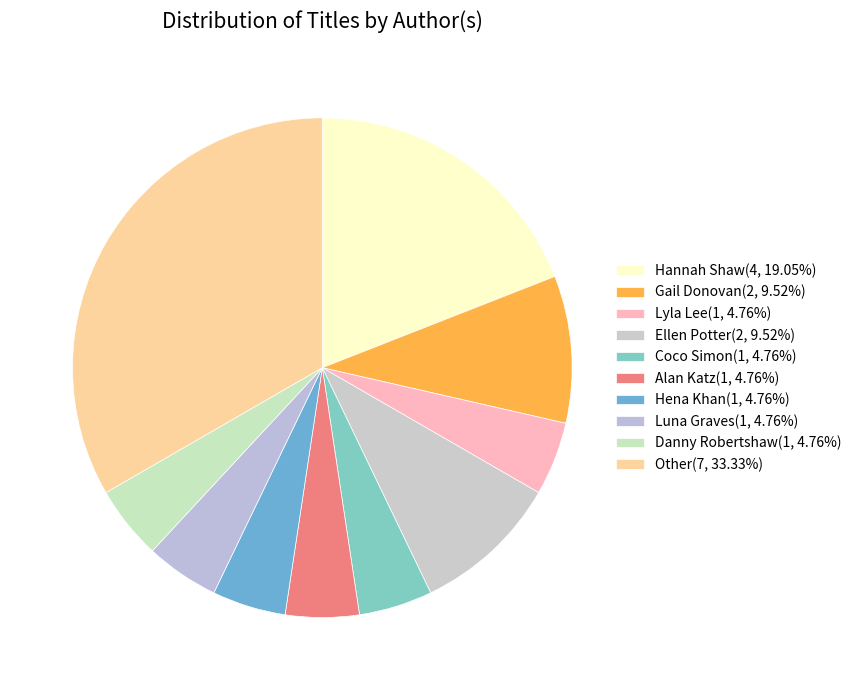

Which category has the biggest portion of the pie?

Other